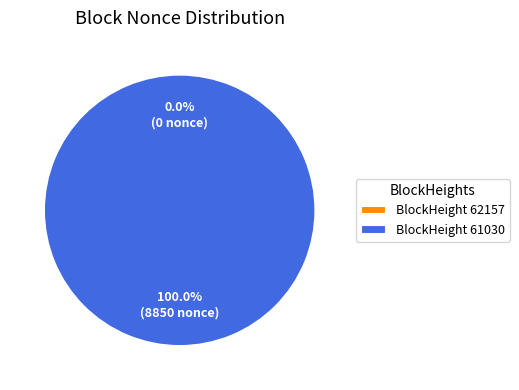

Does any single category account for the majority?

Yes